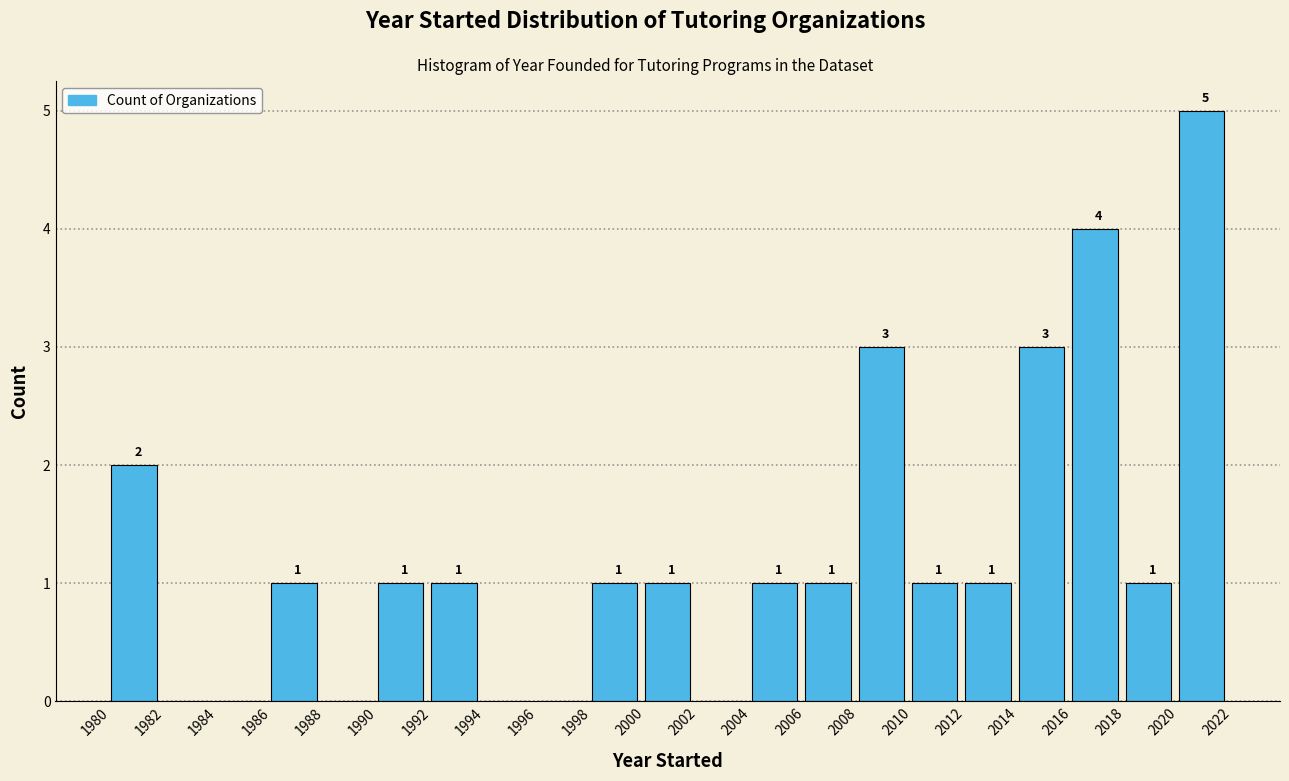

Over which range of the x-axis is the bar tallest?

2020 to 2022